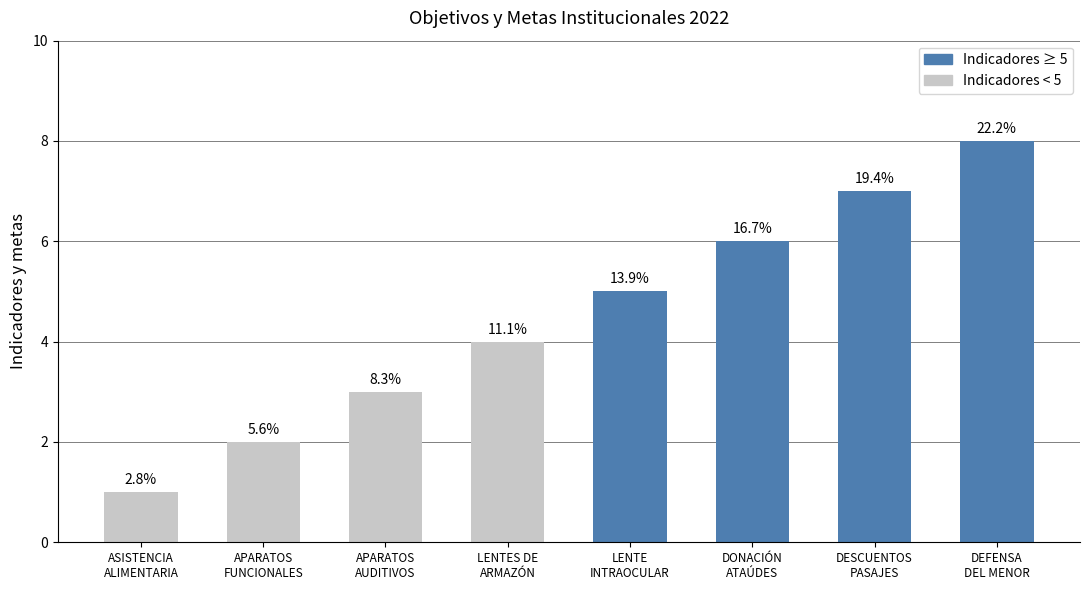

Does the chart contain any negative values?

No